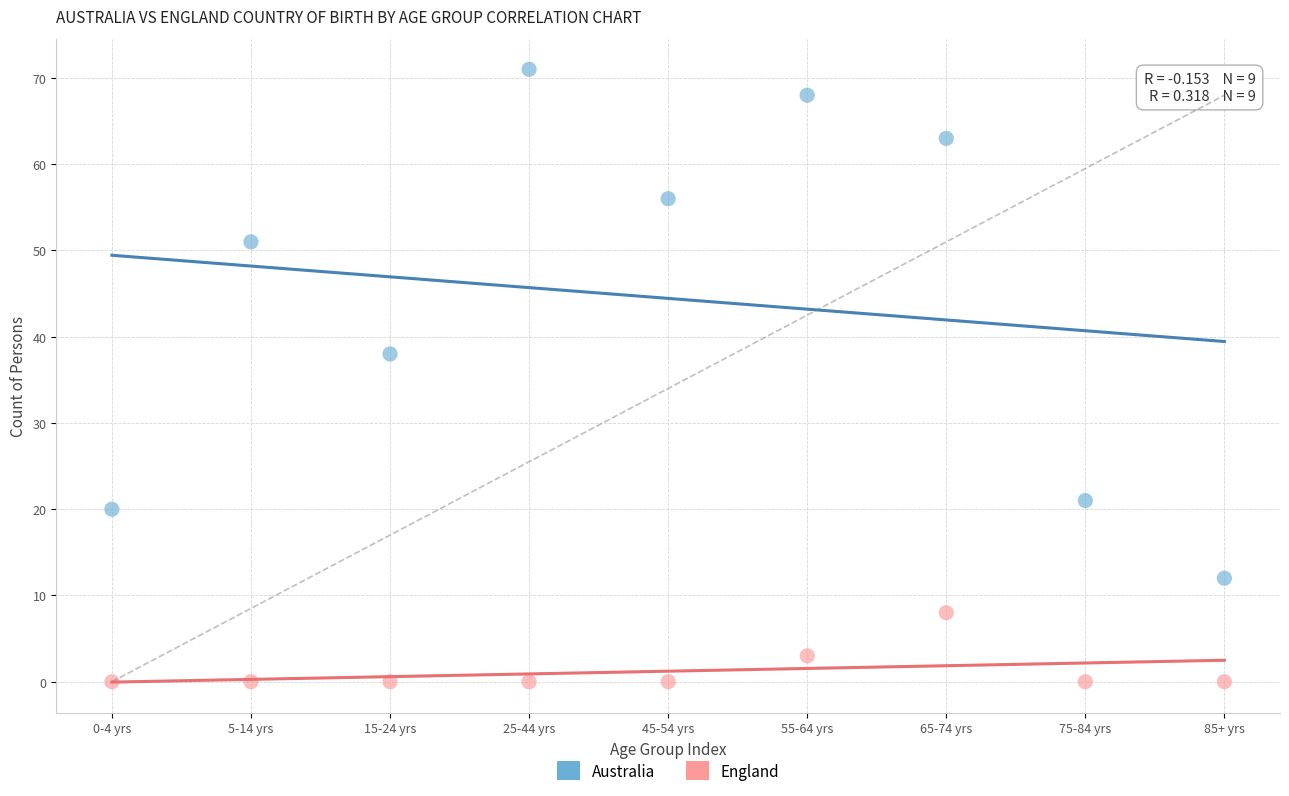

Which series contains the lowest Y value?

England